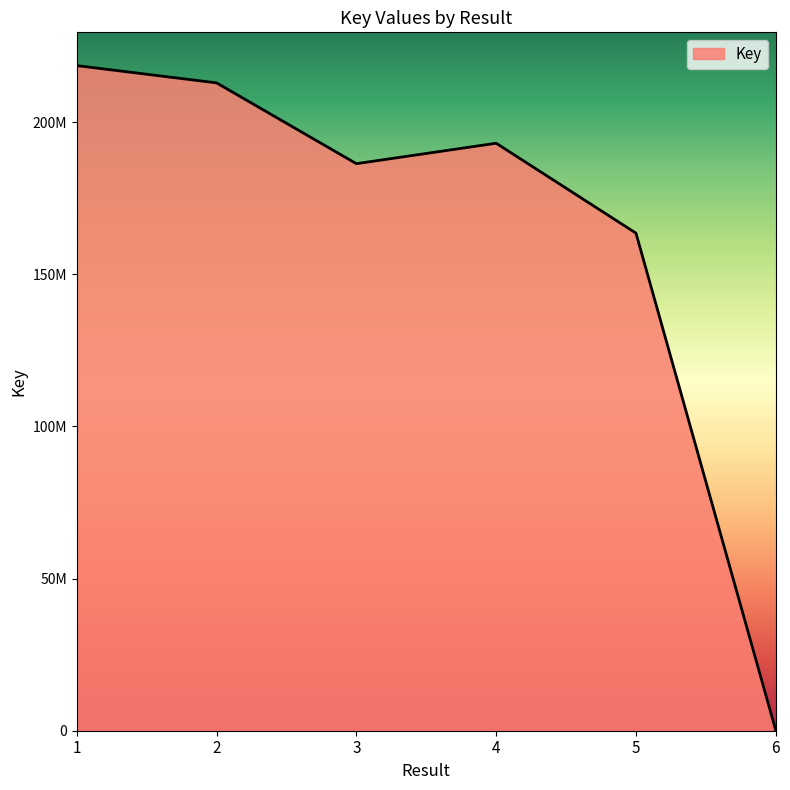

Which category has the highest value across all series?

1